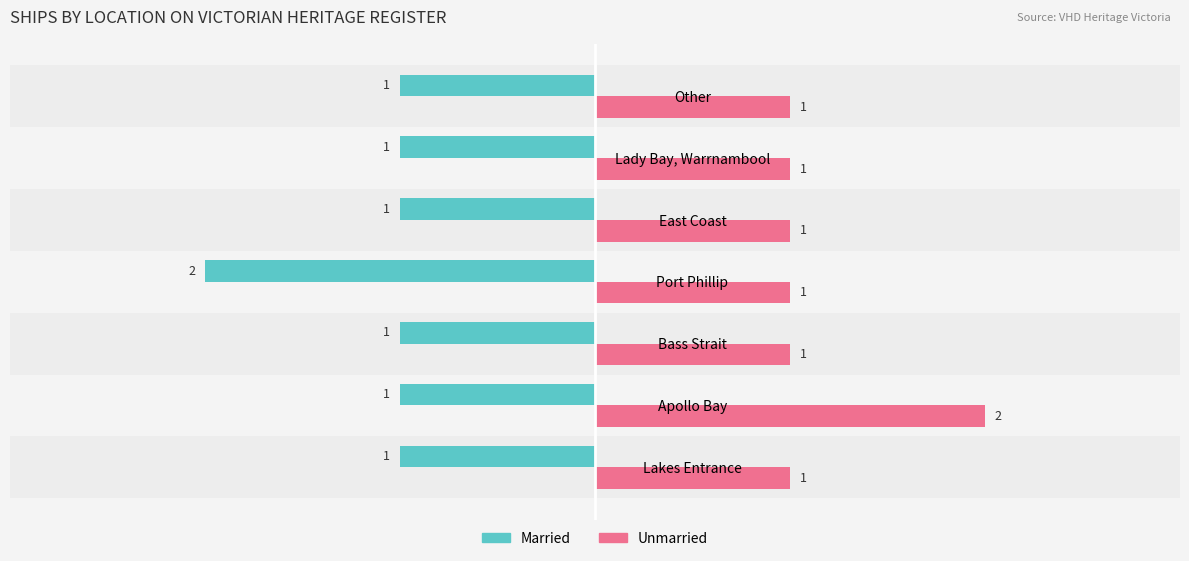

Rank the series by their average value, from highest to lowest.

Unmarried, Married